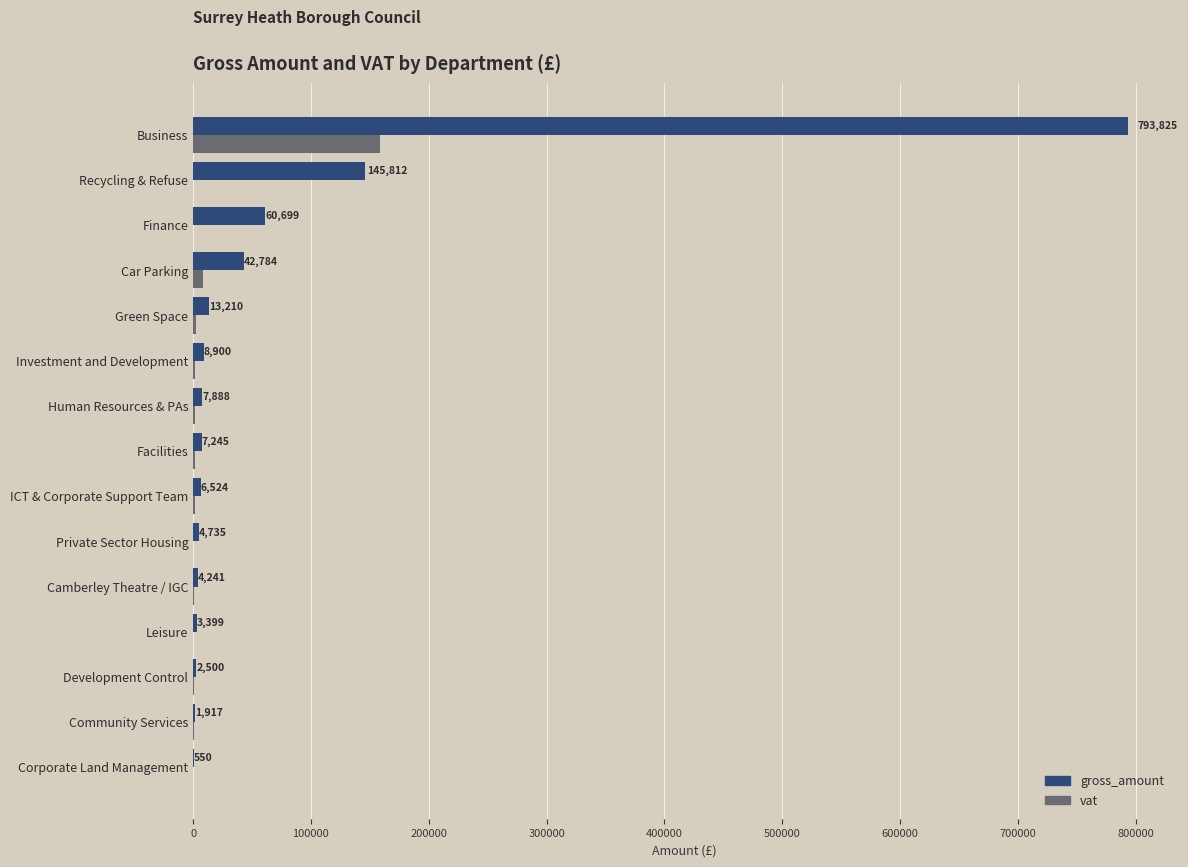

The vat series shows 0.0 at Finance. True or false?

True